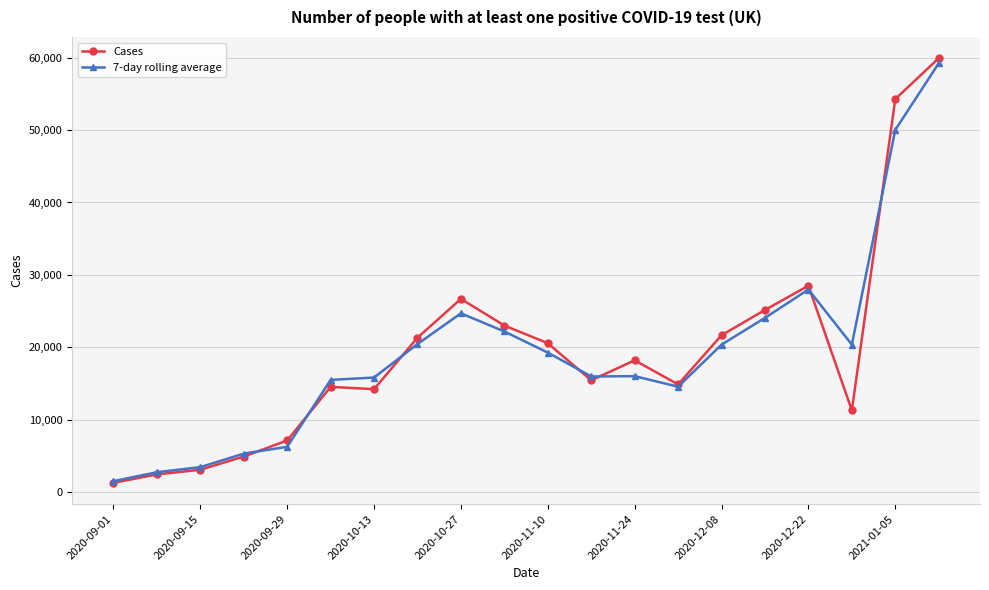

What are all the series names shown in the legend?

Cases, 7-day rolling average